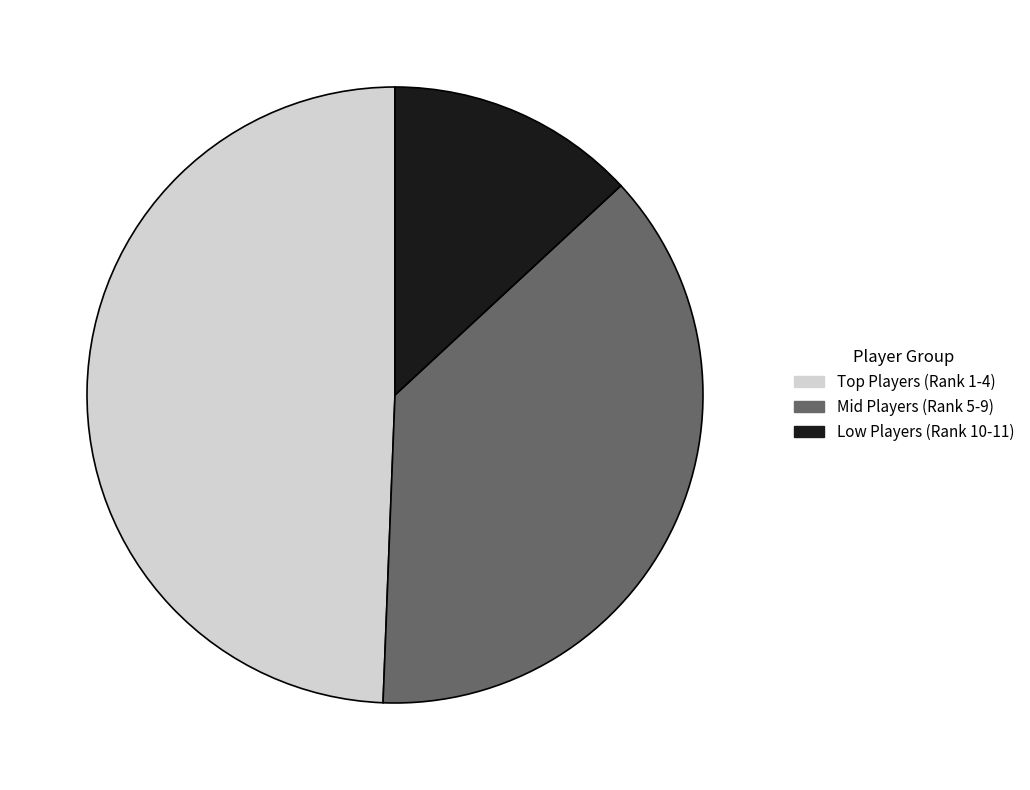

How many slices are in this pie chart?

3